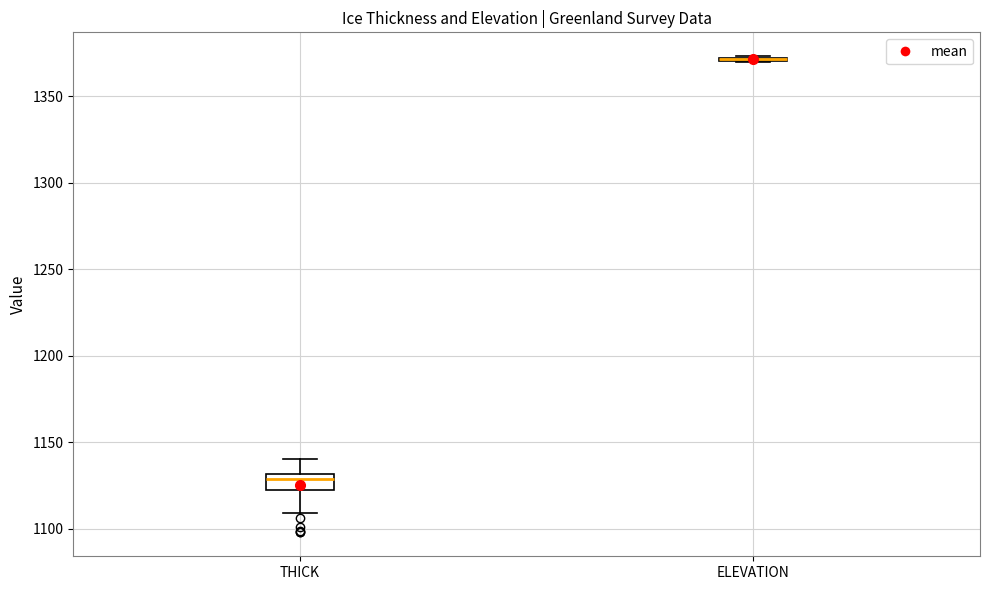

Reading left to right, transcribe this box plot: for each box, give where its median line is, the range the box spans, and where its two whiskers end, as read against the y-axis. The values are not printed on the chart, so give them approximately, as read against the axis.

THICK: median 1130 (just below the box's upper edge), box 1120 to 1130, whiskers 1110 to 1140
ELEVATION: box collapsed to a line at 1370, whiskers 1370 to 1375